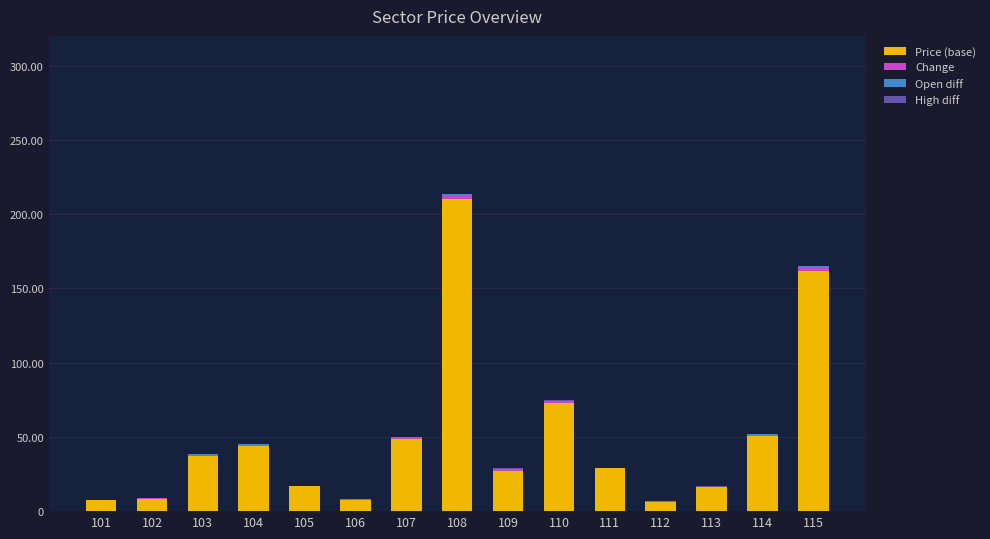

The value of Price (base) at 101 is 7.4. True or false?

True